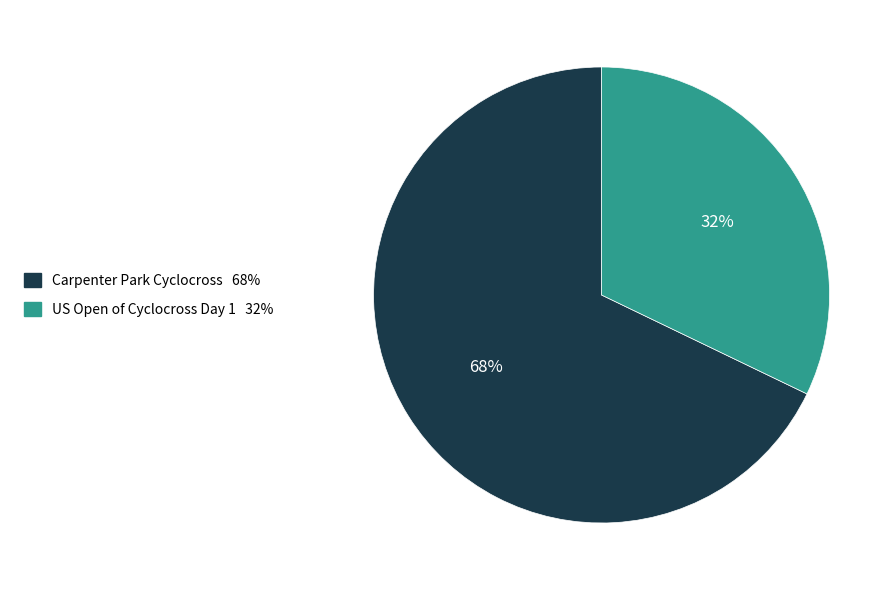

True or false: Carpenter Park Cyclocross accounts for 53% of the total.

False